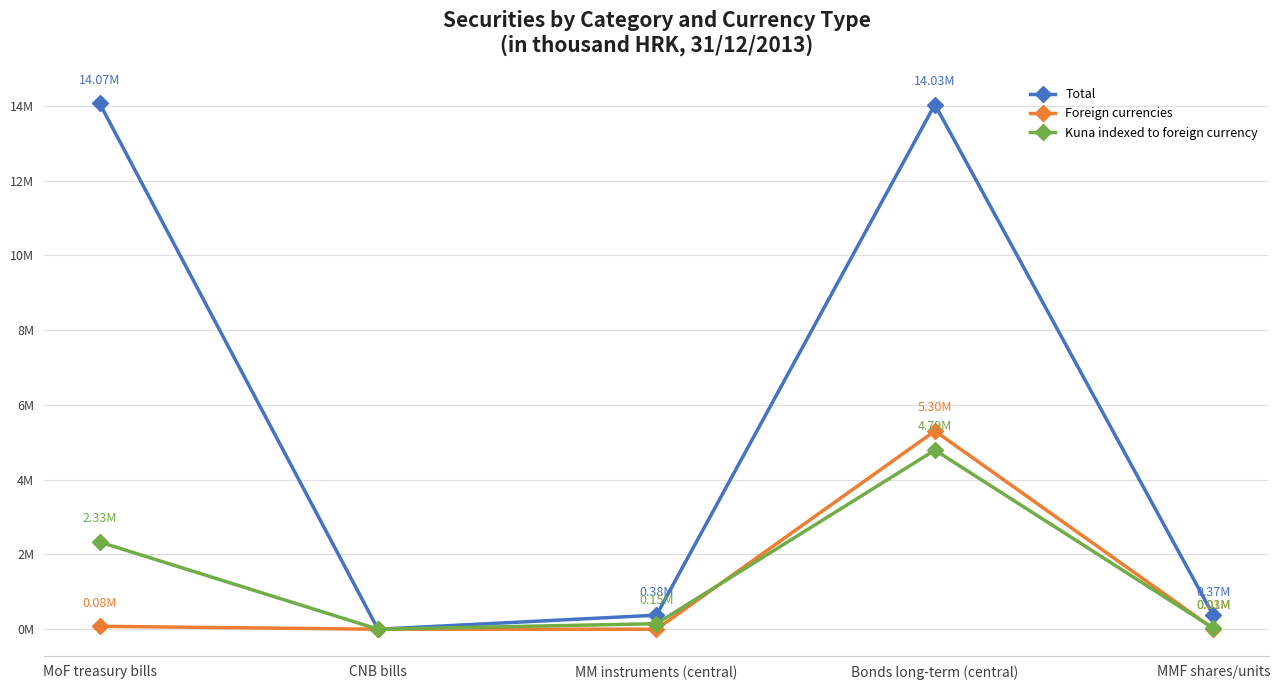

Which series has the largest total across all categories?

Total